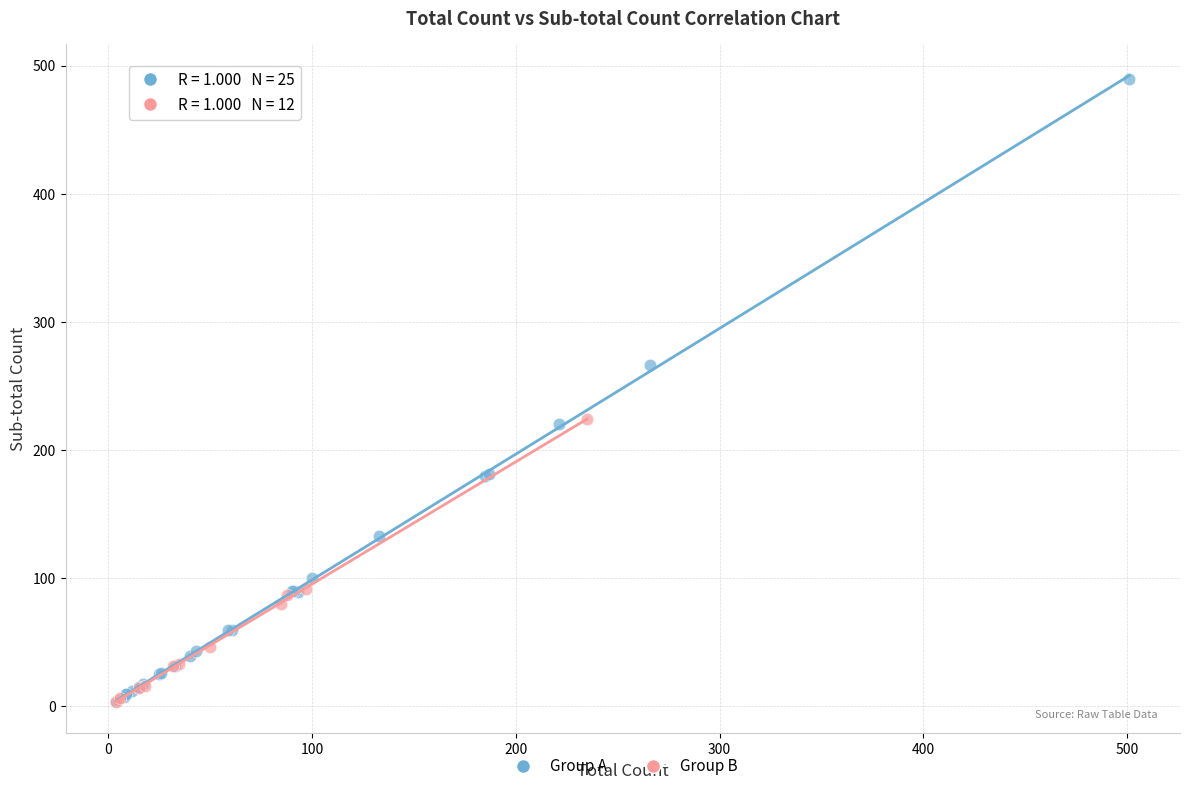

Which series contains the highest Y value?

Group A